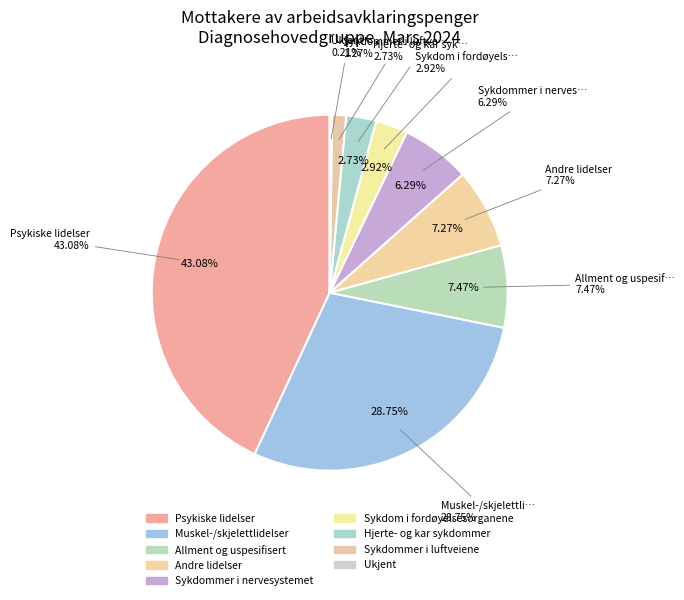

True or false: Muskel-/skjelettlidelser accounts for 29% of the total.

True